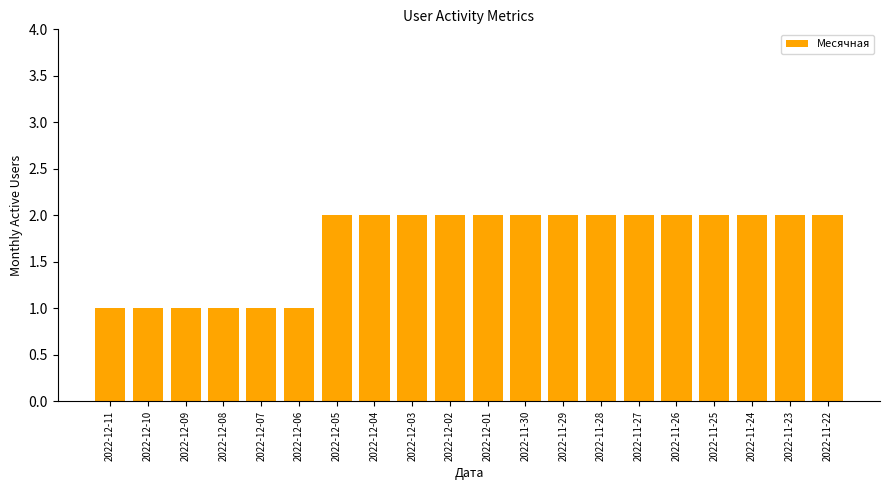

What is the sum of the values at 2022-12-07 and 2022-11-25?

3